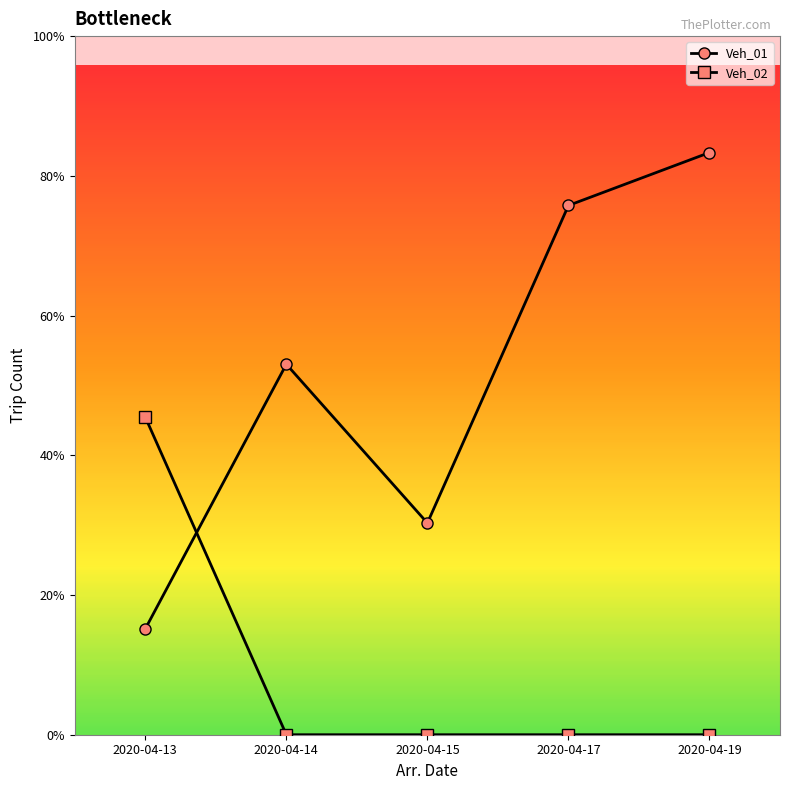

True or false: Veh_01 and Veh_02 cross at least once.

True